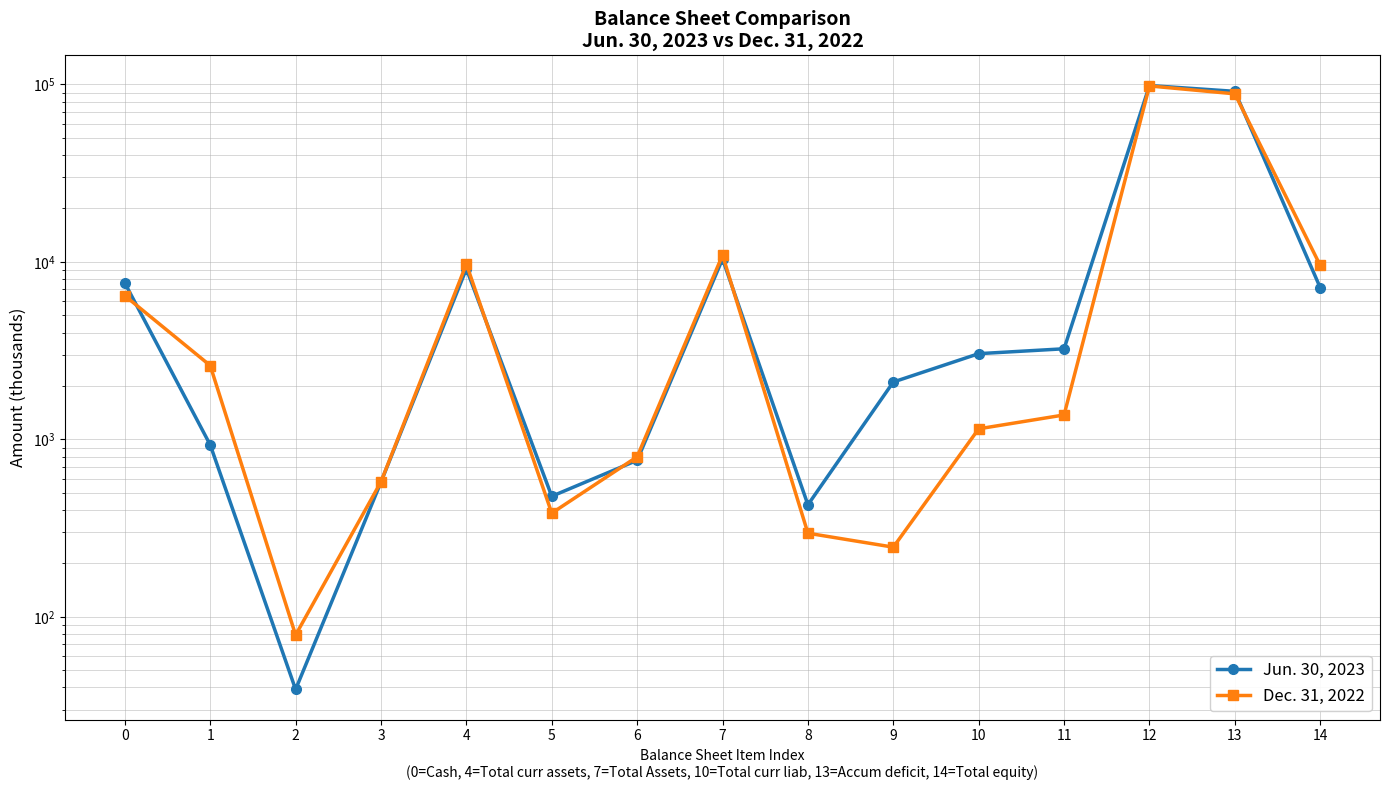

Which series ends up on top after the final intersection of Jun. 30, 2023 and Dec. 31, 2022?

Dec. 31, 2022